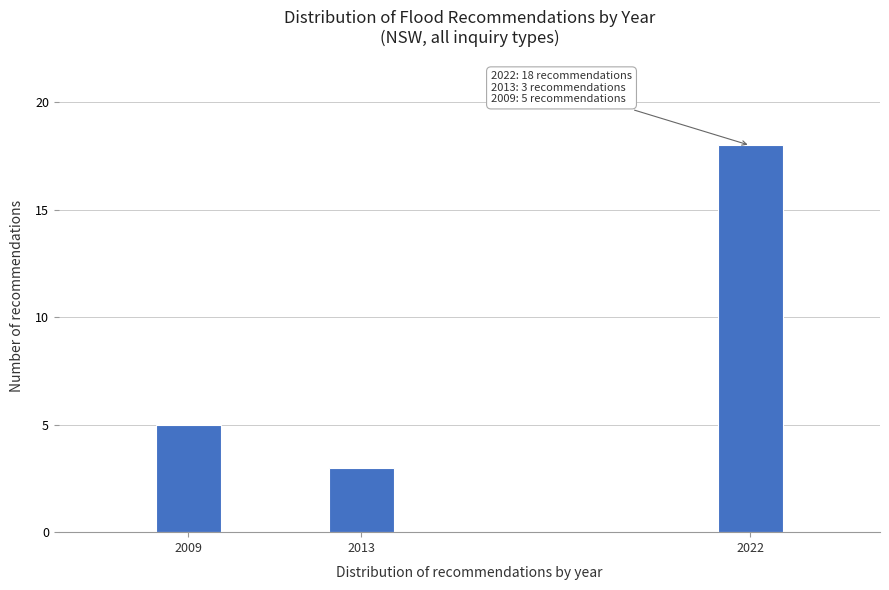

Reading left to right, extract all data points from this chart.

5	3	18